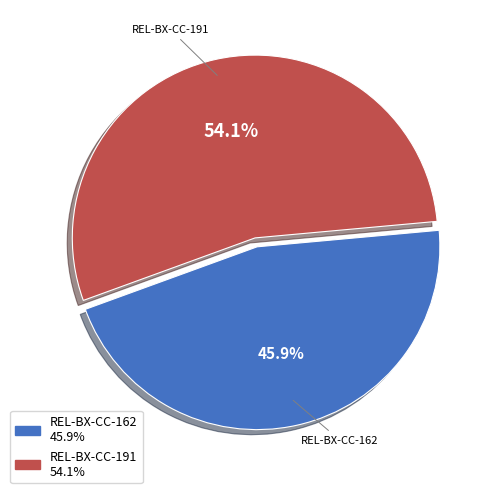

Which category has the biggest portion of the pie?

REL-BX-CC-191